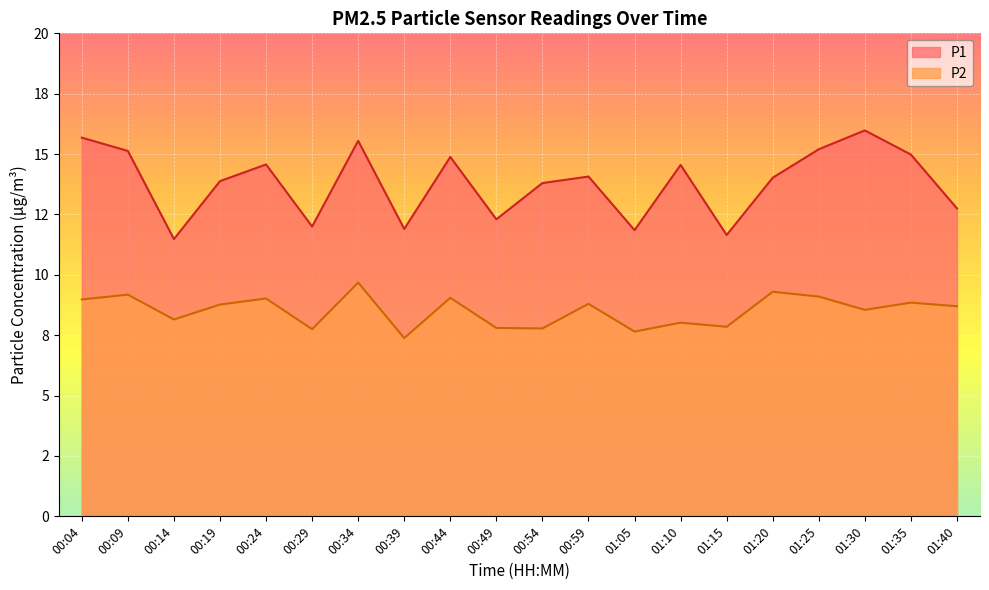

Reading left to right, transcribe all the data shown in this chart.

P1: 15.7	15.1	11.5	13.9	14.6	12.0	15.6	11.9	14.9	12.3	13.8	14.1	11.8	14.6	11.7	14.0	15.2	16.0	15.0	12.8
P2: 9.0	9.2	8.2	8.8	9.0	7.8	9.7	7.4	9.1	7.8	7.8	8.8	7.7	8.0	7.8	9.3	9.1	8.6	8.8	8.7